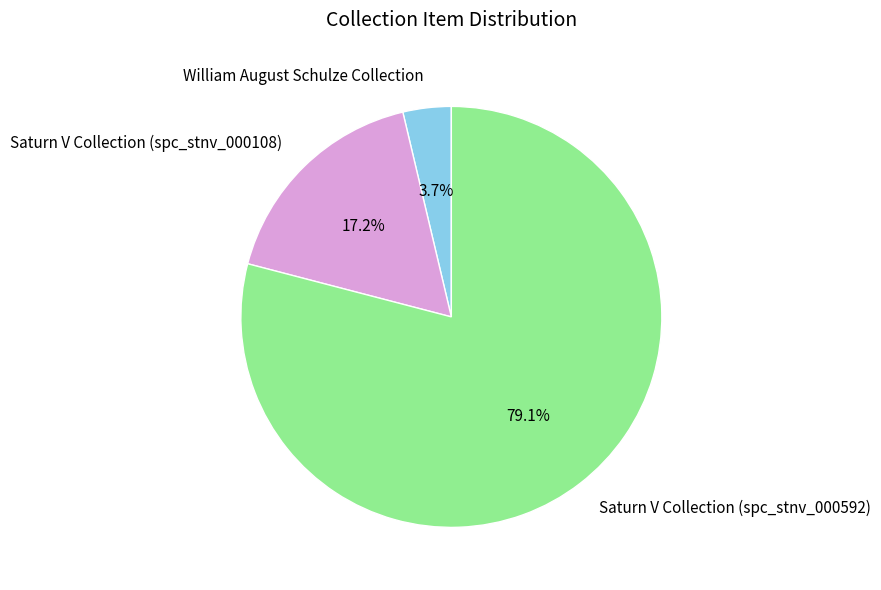

To the nearest percent, what is the difference between the William August Schulze Collection and Saturn V Collection (spc_stnv_000108) slice percentages?

14%